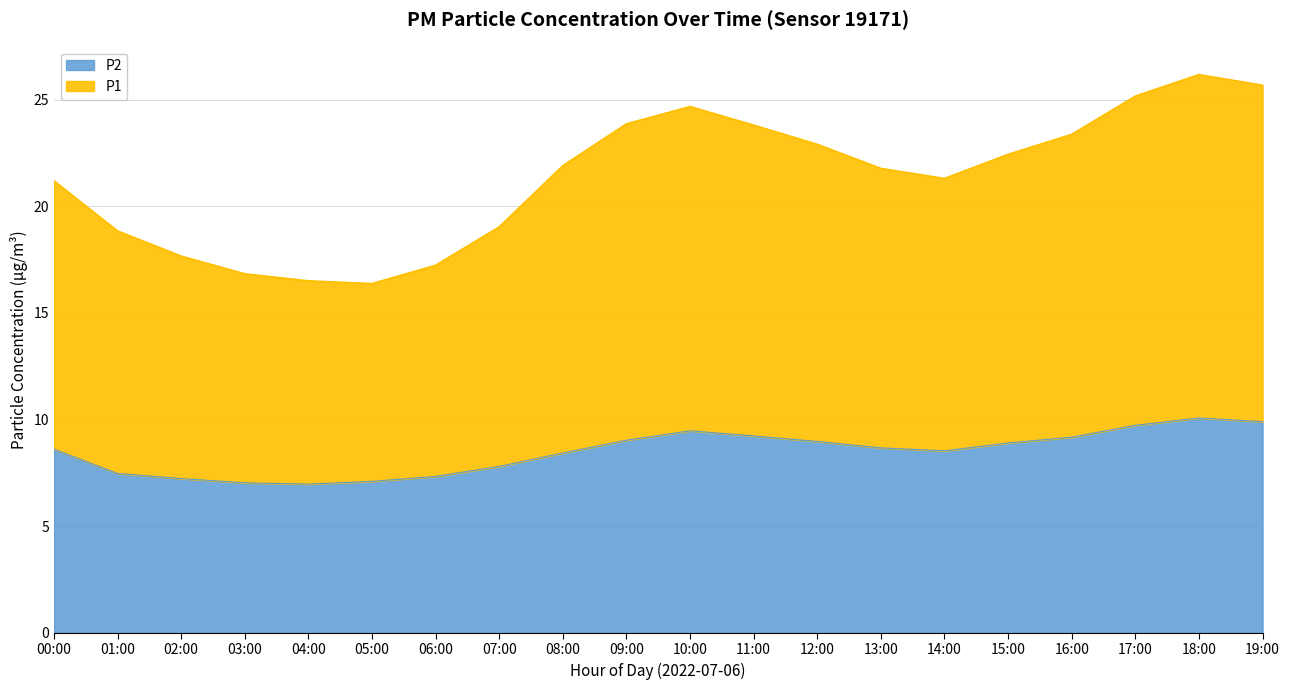

Where is the first local minimum for P1?

05:00